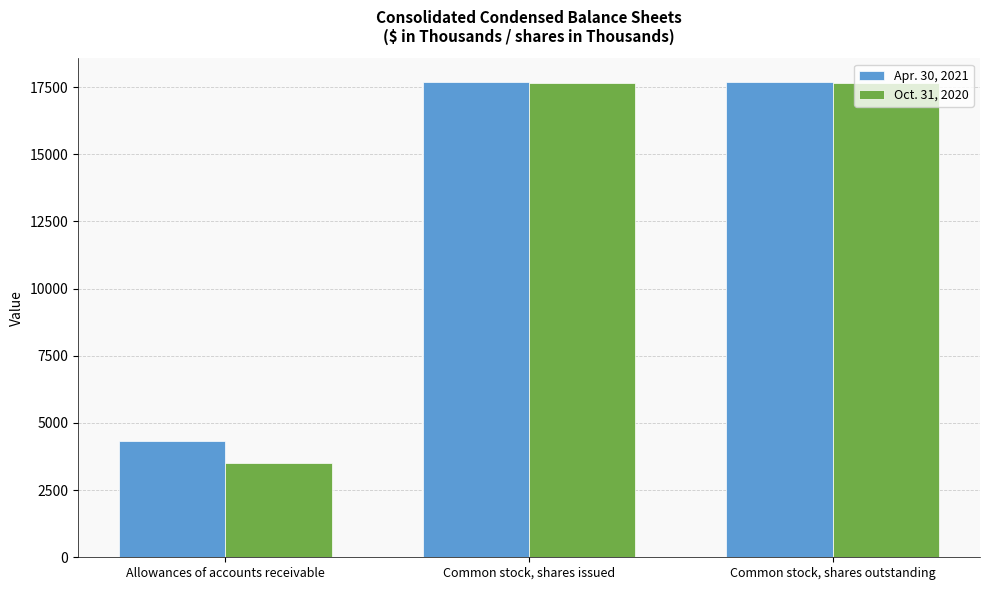

What is the highest value of the Oct. 31, 2020 series?

17661